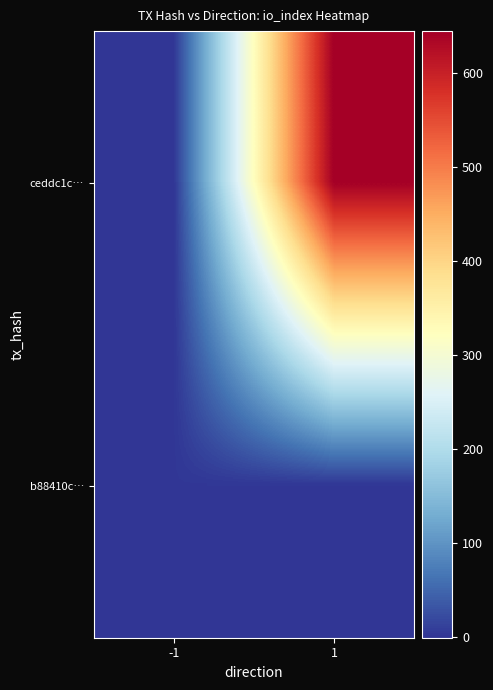

List the series in order of their overall mean, highest first.

ceddc1c…, b88410c…